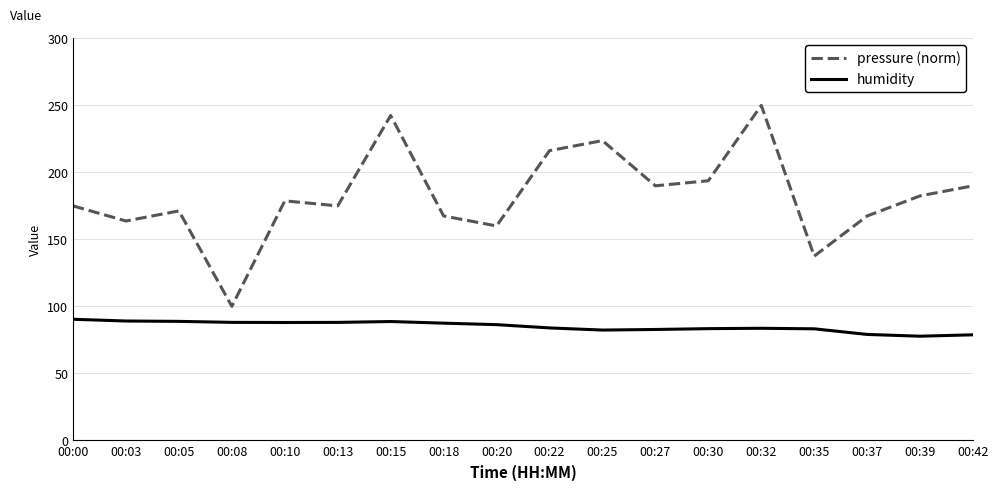

What is the total value across all series at 00:15?

331.2